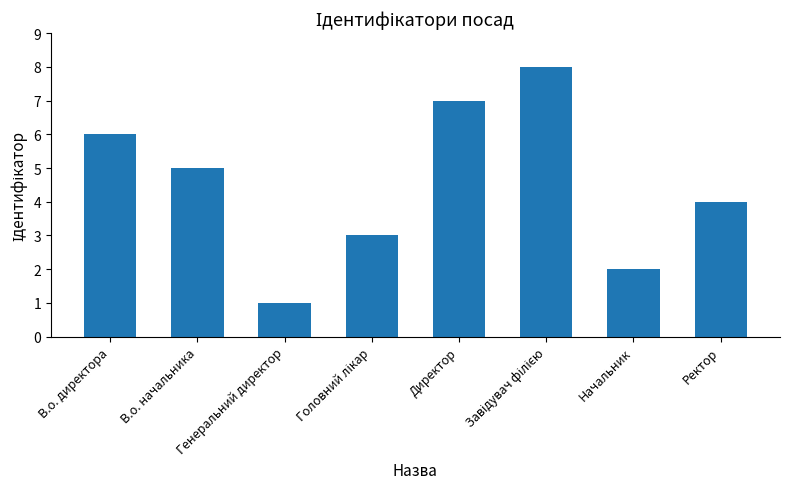

What is the change in value from В.о. директора to Генеральний директор?

-5